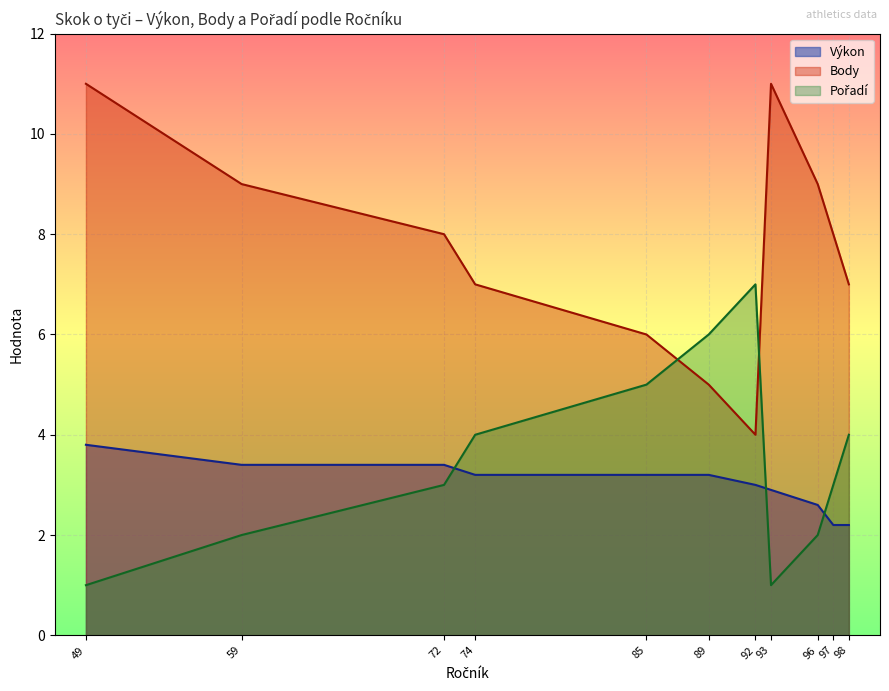

True or false: Body has more than 0 points higher than both neighbors.

True